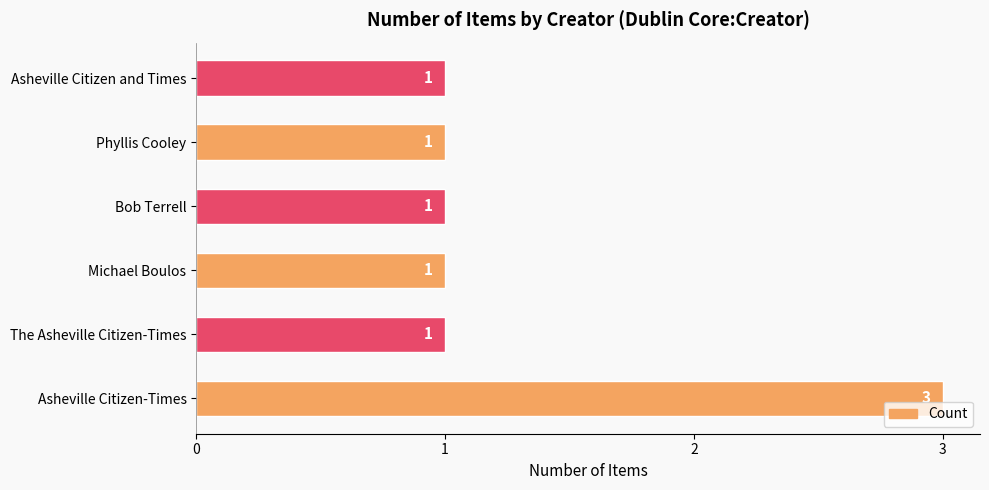

Count the values in the range 1 to 2.

5